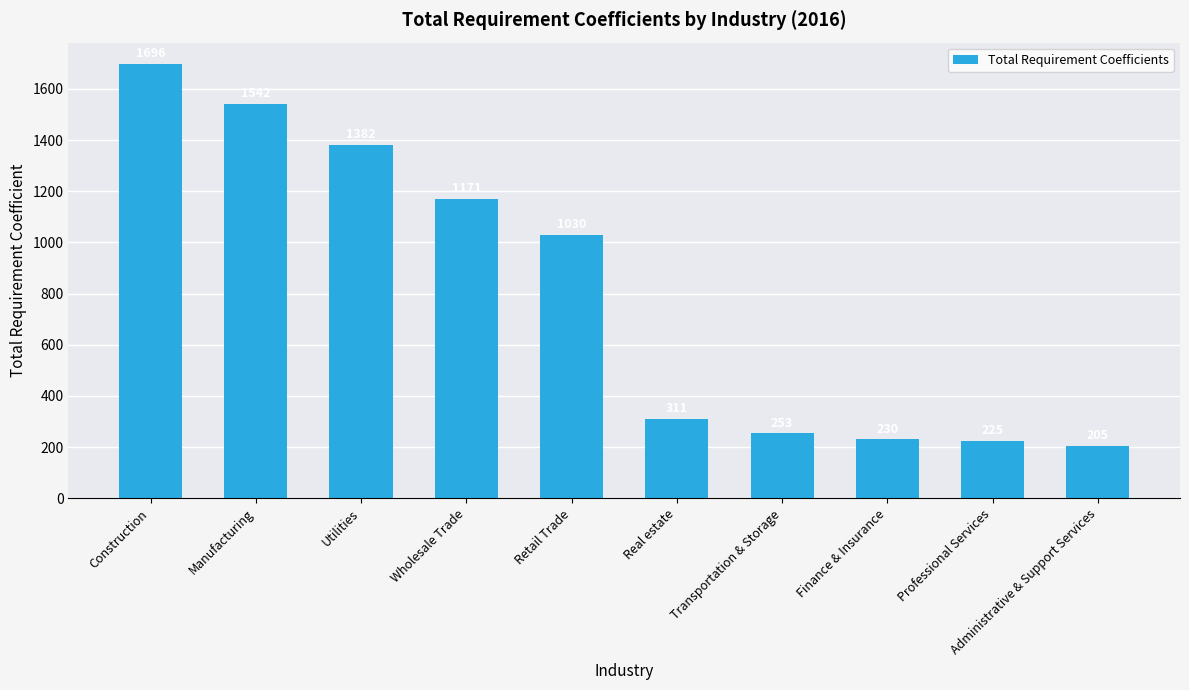

Which category has the lowest value across all series?

Administrative & Support Services